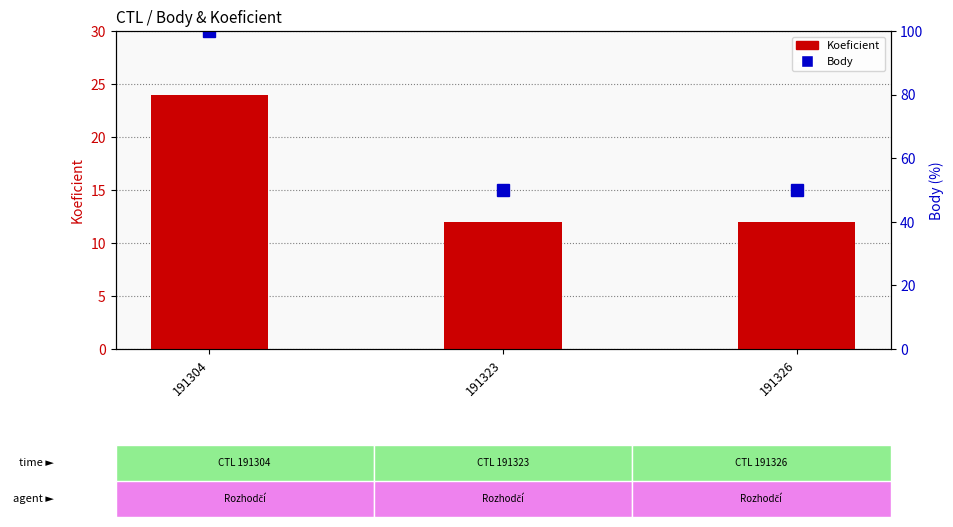

Is it true that Koeficient equals 24 at 191304?

True